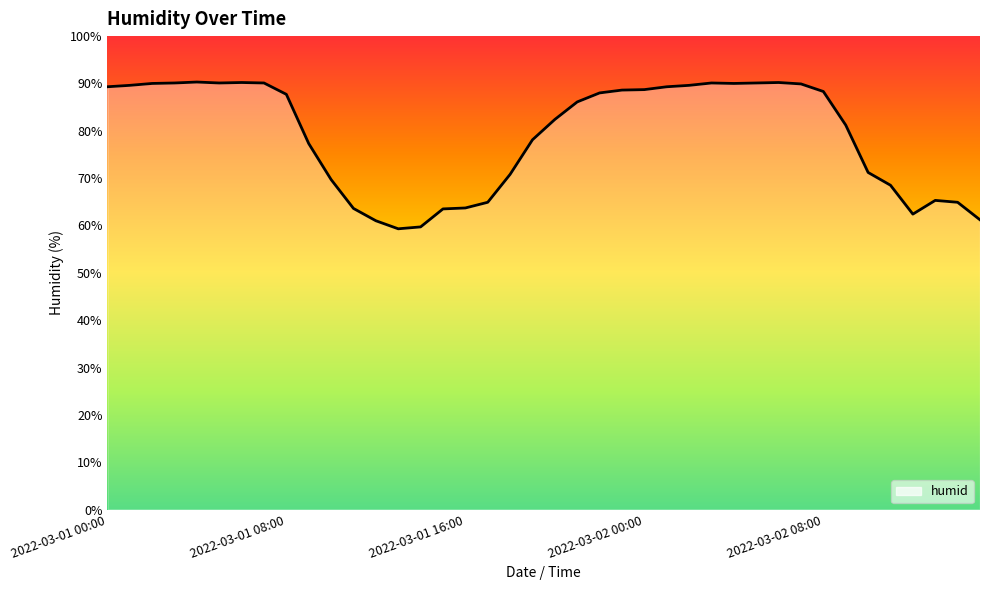

What is the minimum value shown in the chart?

59.3